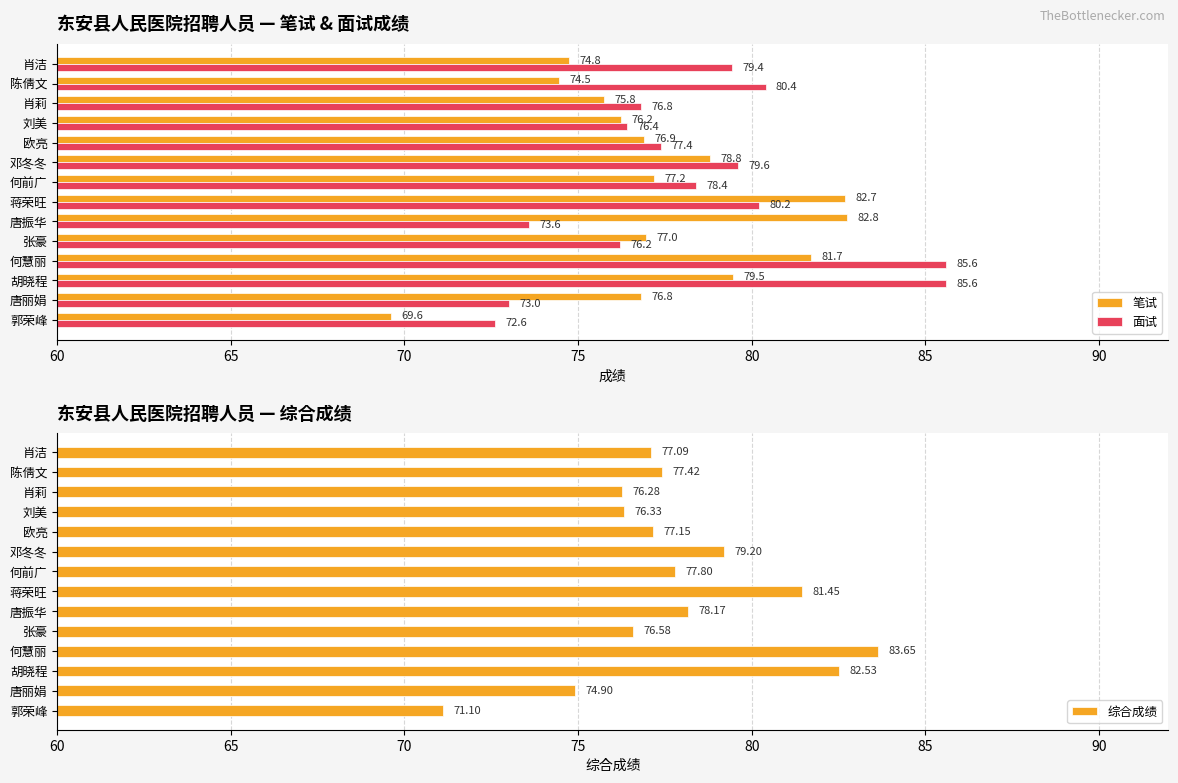

What is the maximum value for 面试?

85.6